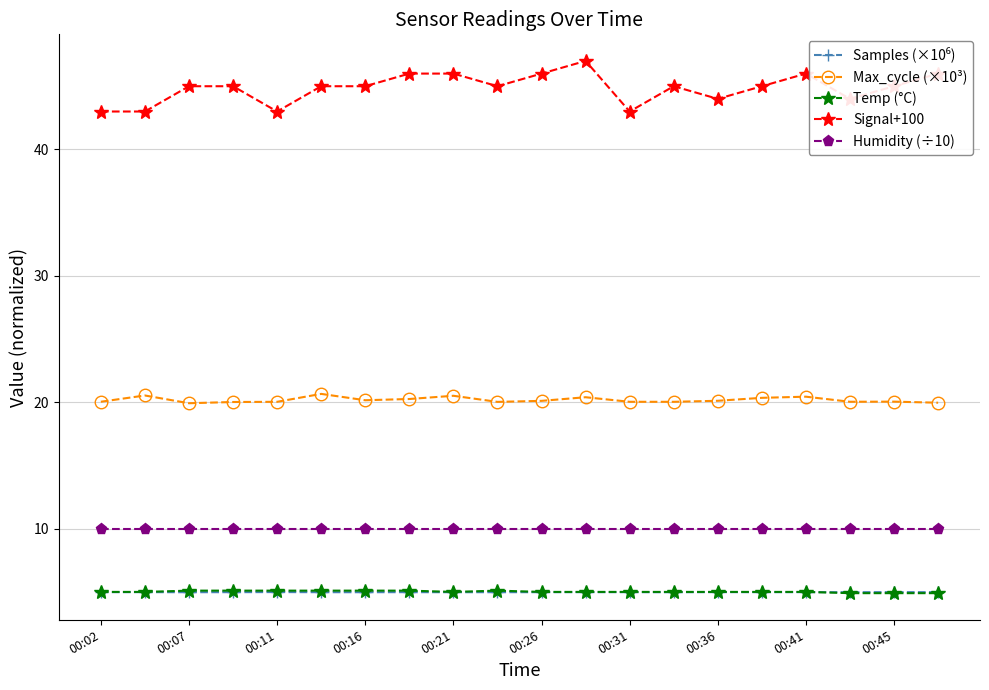

True or false: Max_cycle (×10³) and Signal+100 cross at least once.

False